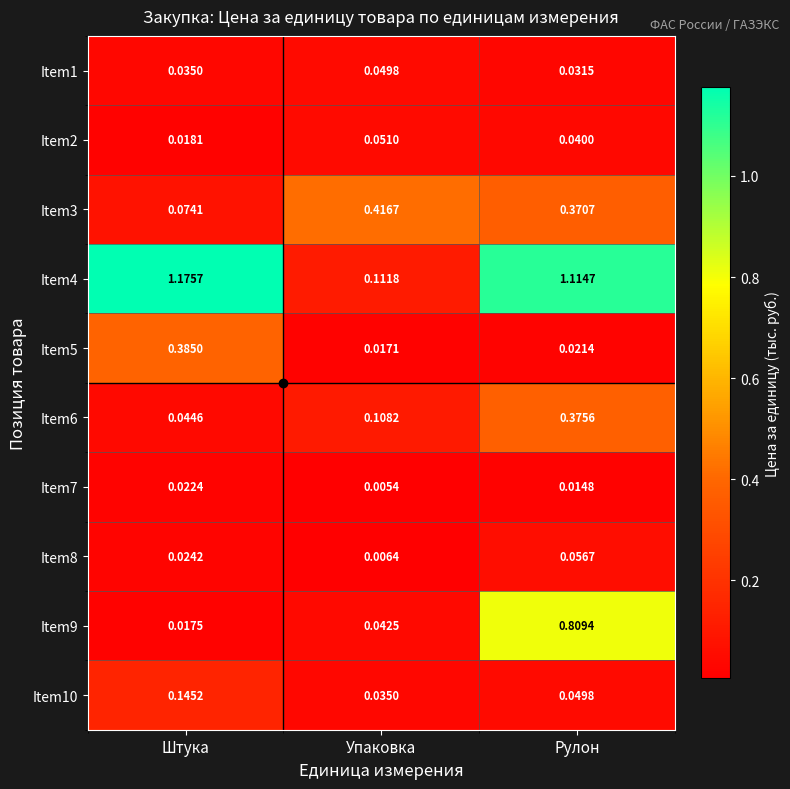

Where is Item8 nearest to the value 0?

Упаковка